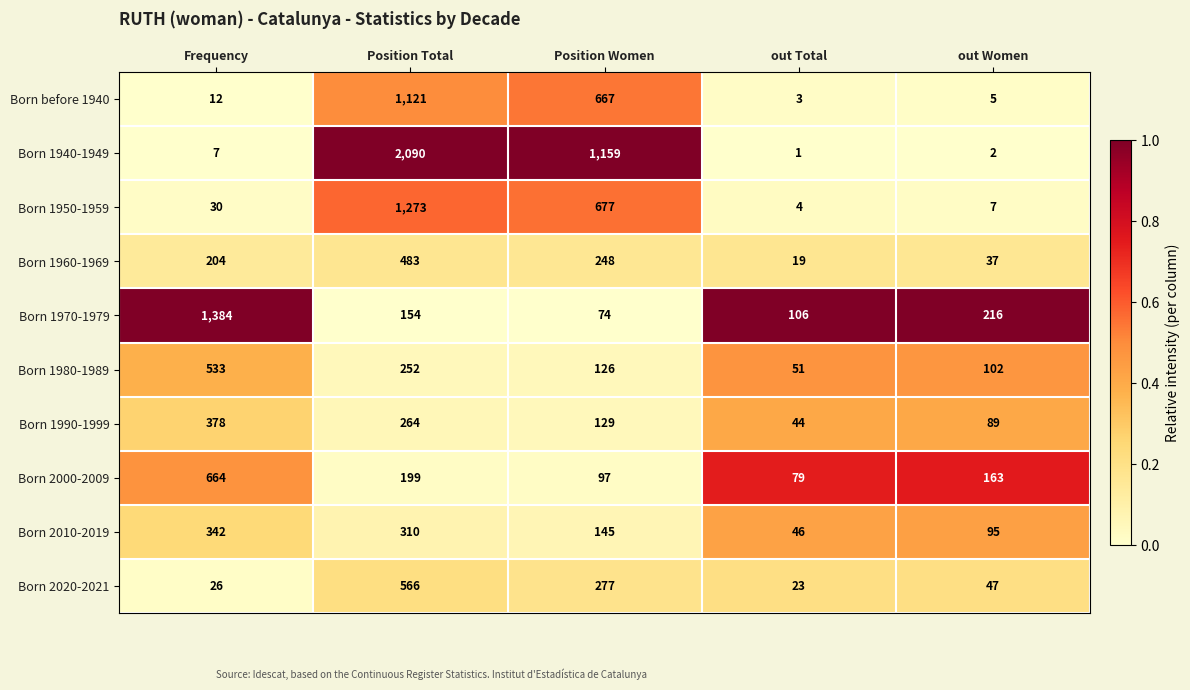

The value of Born 1980-1989 at out Total is 51. True or false?

True